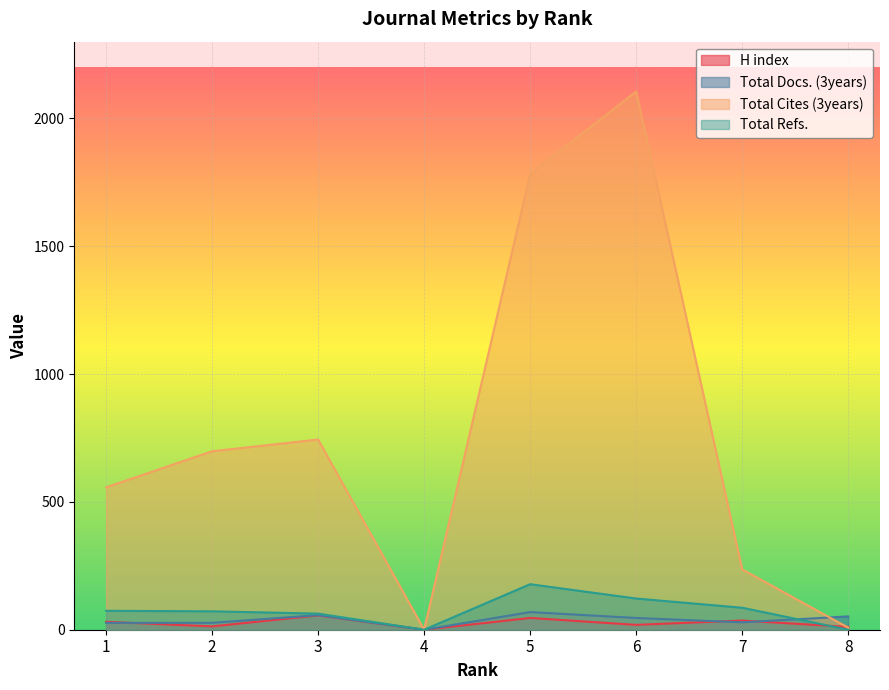

What is the approximate value of Total Refs. at 7, to the nearest 50?

100